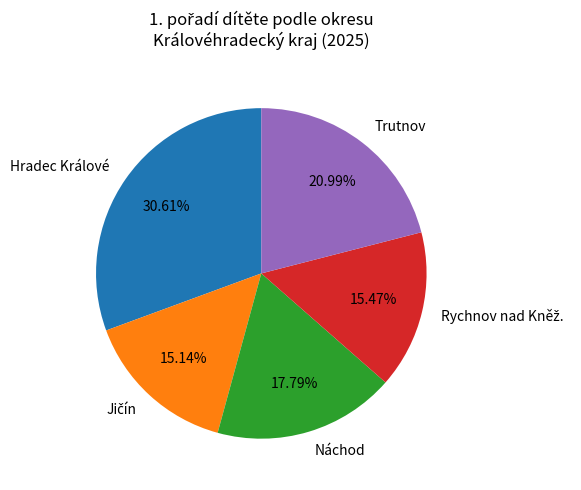

Which category has the biggest portion of the pie?

Hradec Králové